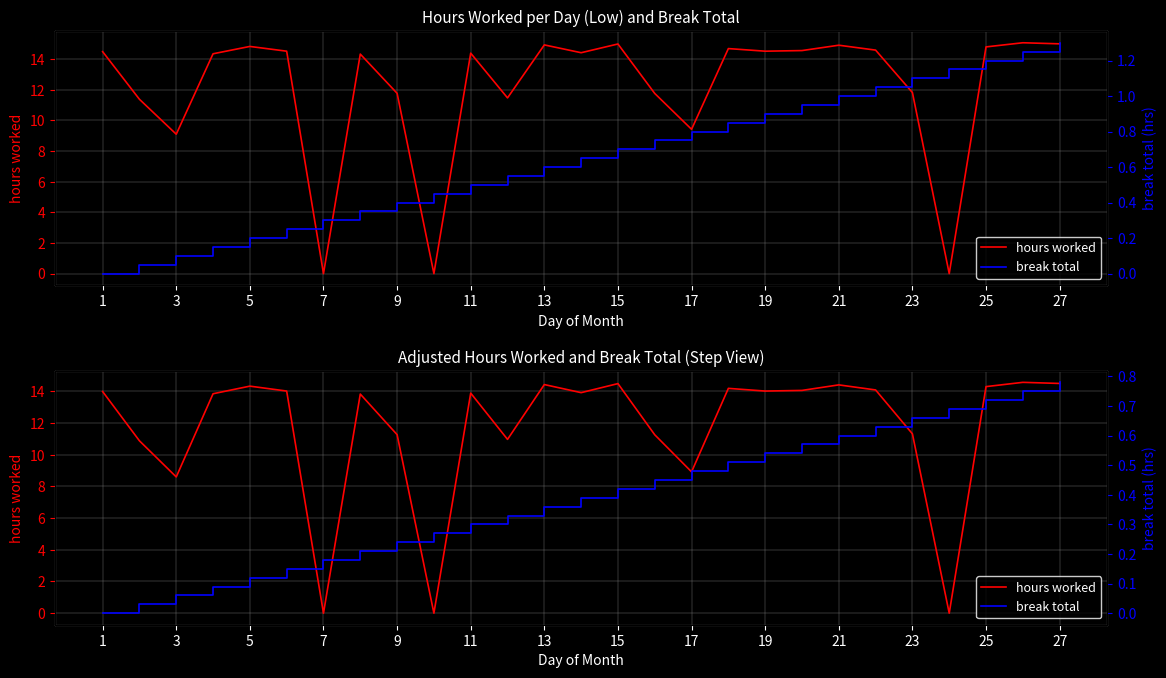

How many intersections are there between hours worked and break total?

6